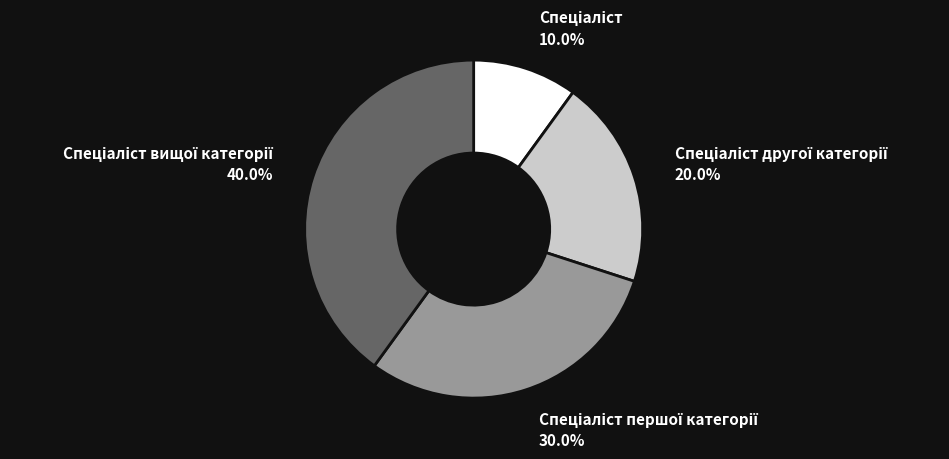

Is there a majority slice in this chart?

No